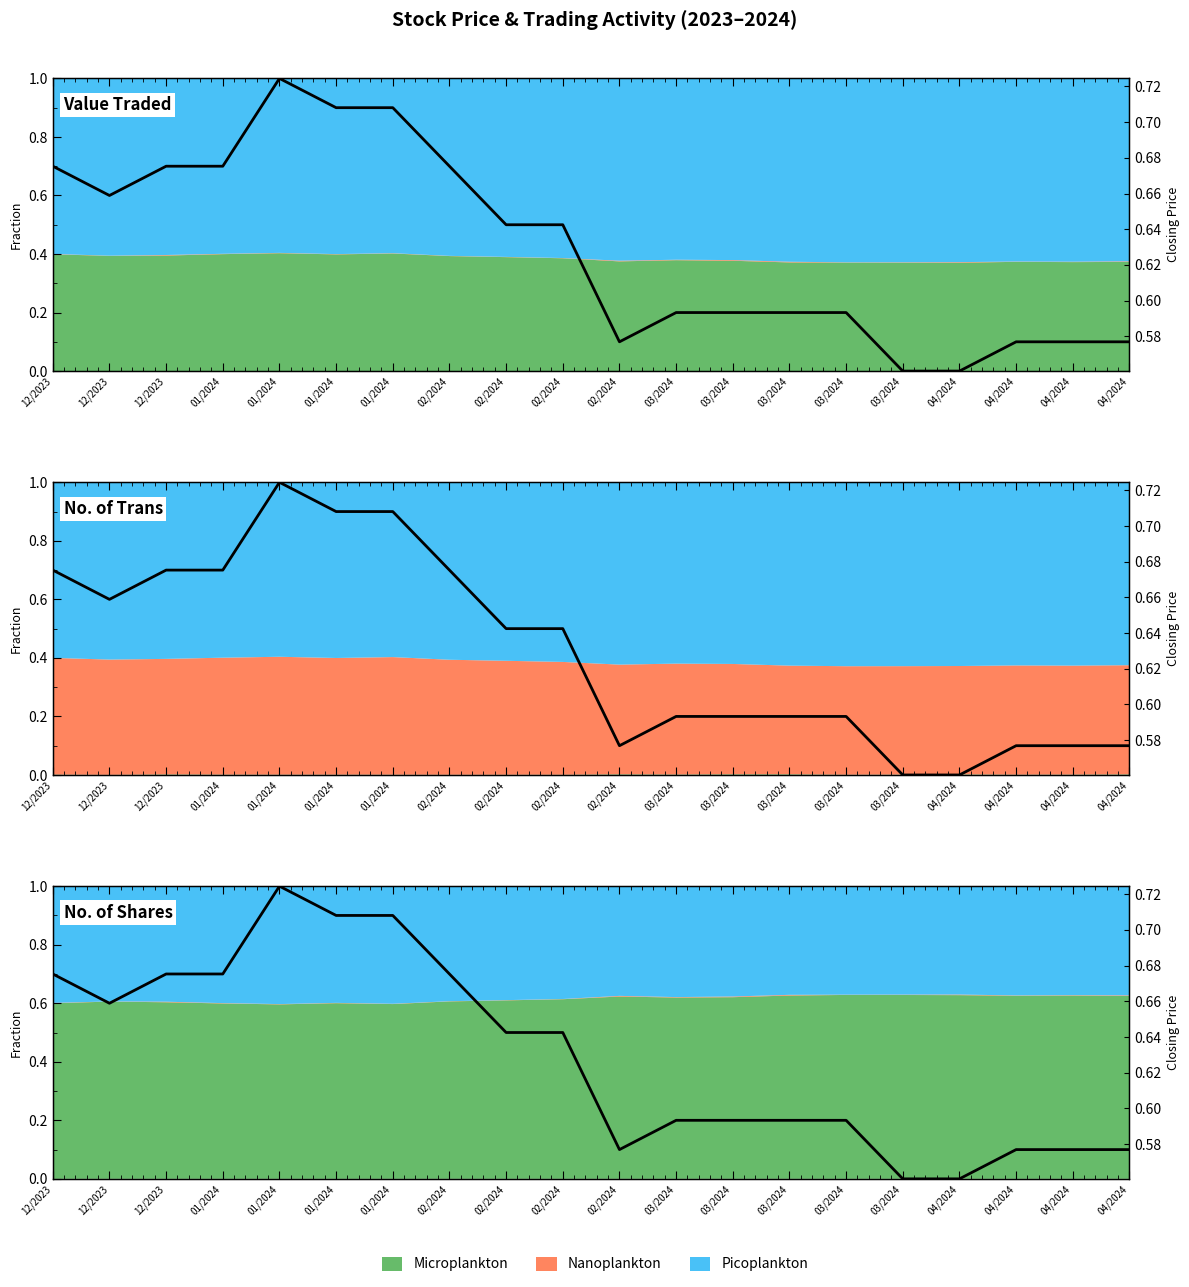

What is the label of the 8th point from the right?

03/2024